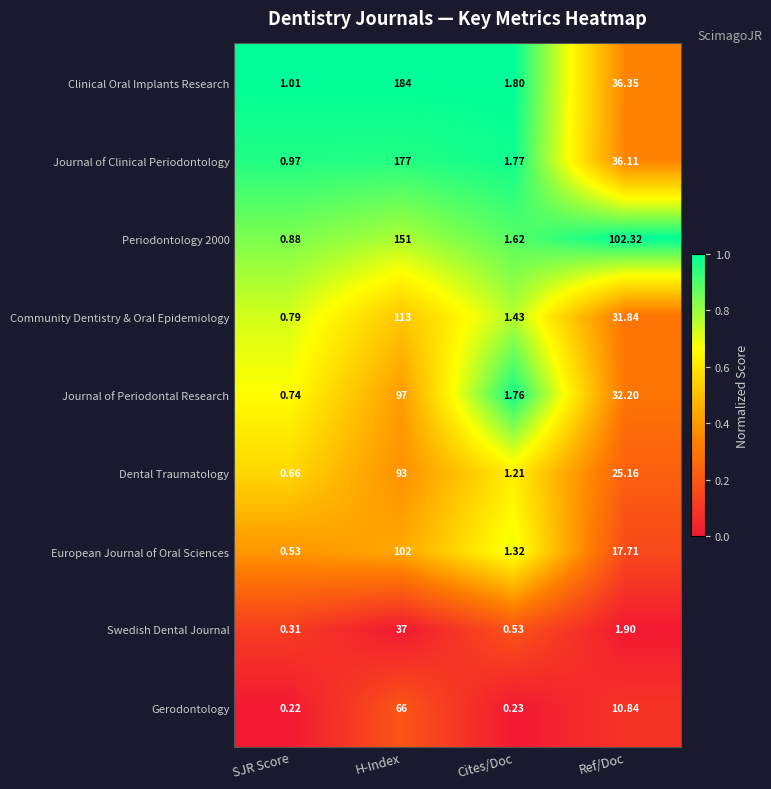

At which label does Dental Traumatology reach its minimum?

SJR Score